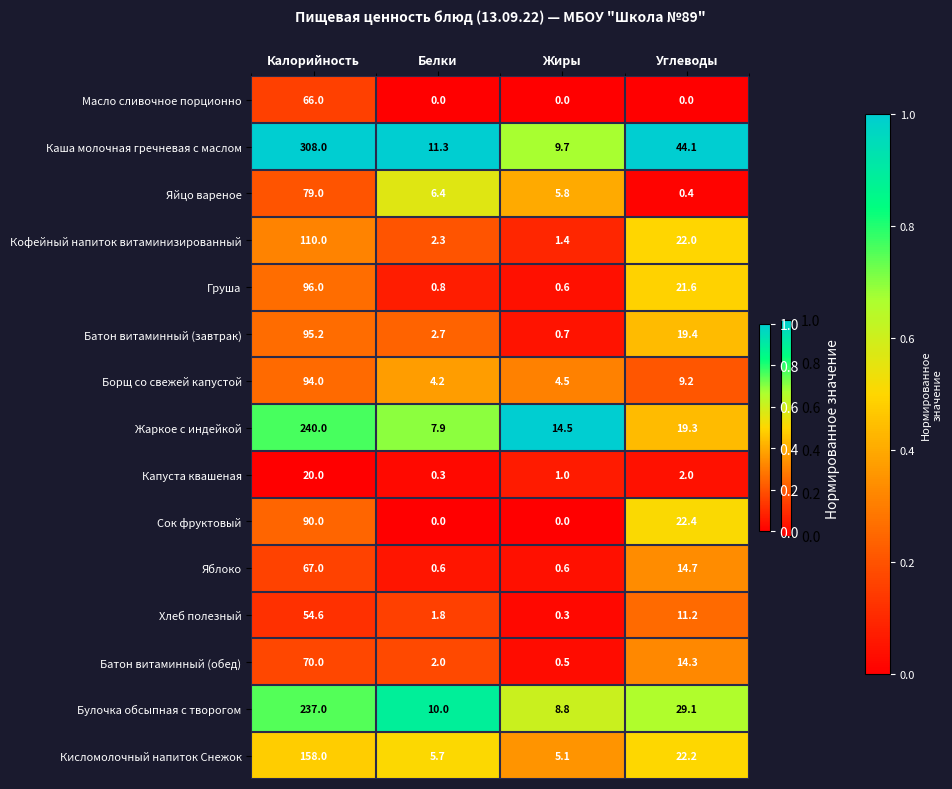

Rank the series by their maximum value, from lowest to highest.

Капуста квашеная, Хлеб полезный, Масло сливочное порционно, Яблоко, Батон витаминный (обед), Яйцо вареное, Сок фруктовый, Борщ со свежей капустой, Батон витаминный (завтрак), Груша, Кофейный напиток витаминизированный, Кисломолочный напиток Снежок, Булочка обсыпная с творогом, Жаркое с индейкой, Каша молочная гречневая с маслом